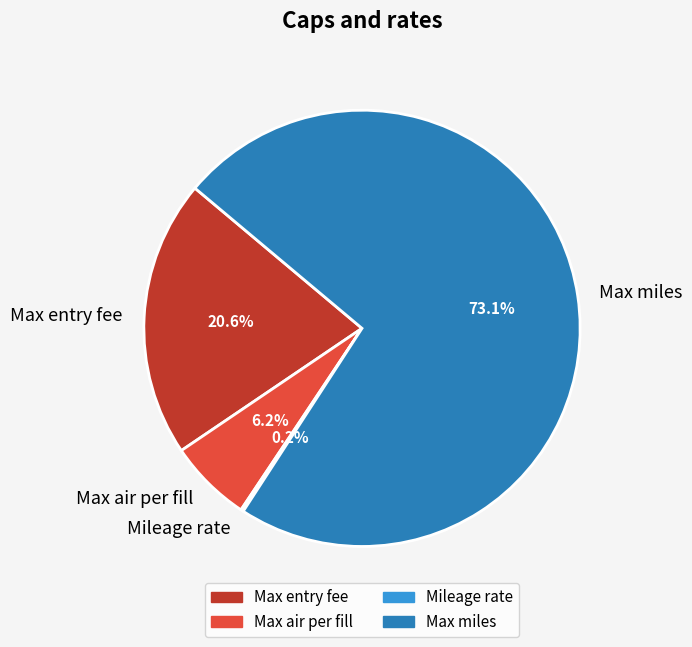

Which slice is the largest?

Max miles